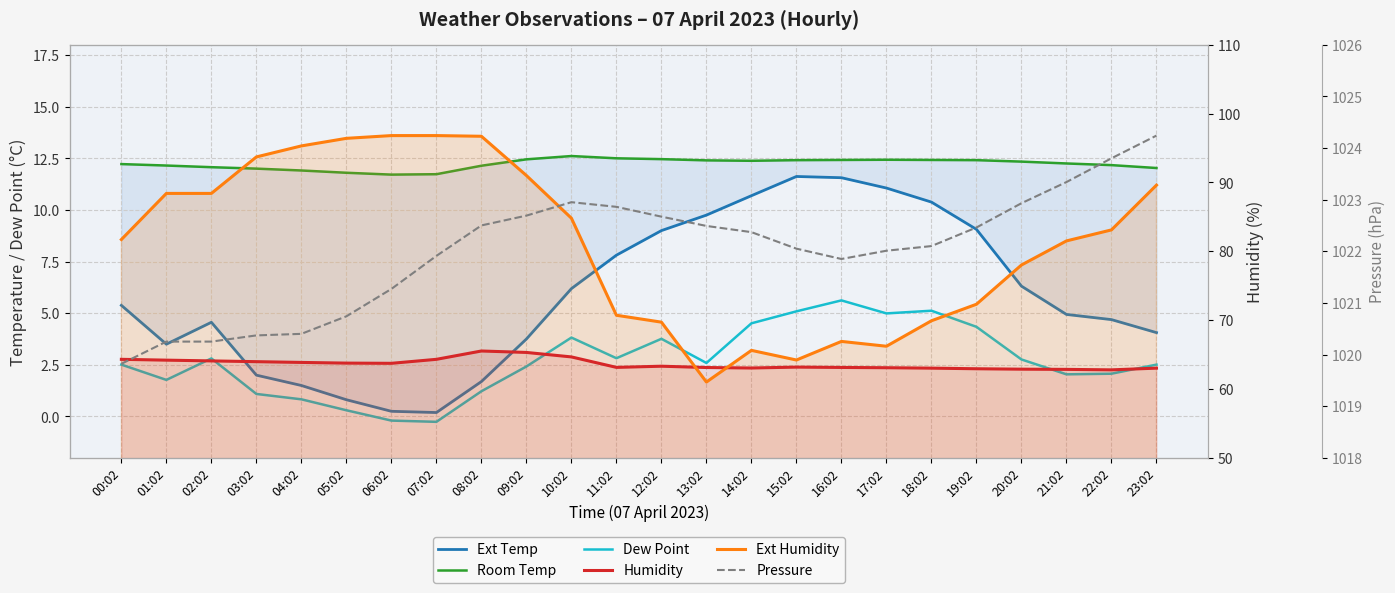

Reading left to right, what are all the values shown in this chart?

Ext Temp: 5.4	3.5	4.6	2.0	1.5	0.8	0.2	0.2	1.7	3.8	6.2	7.8	9.0	9.8	10.7	11.6	11.6	11.1	10.4	9.1	6.3	4.9	4.7	4.1
Room Temp: 12.2	12.2	12.1	12.0	11.9	11.8	11.7	11.7	12.1	12.4	12.6	12.5	12.5	12.4	12.4	12.4	12.4	12.4	12.4	12.4	12.3	12.2	12.2	12.0
Dew Point: 2.5	1.8	2.8	1.1	0.8	0.3	-0.2	-0.3	1.2	2.4	3.8	2.8	3.8	2.6	4.5	5.1	5.6	5.0	5.1	4.3	2.8	2.0	2.1	2.5
Humidity: 64.3	64.2	64.1	64.0	63.9	63.8	63.7	64.3	65.5	65.3	64.7	63.1	63.3	63.1	63.0	63.2	63.1	63.1	63.0	62.9	62.9	62.8	62.8	63.0
Ext Humidity: 81.7	88.4	88.4	93.7	95.3	96.4	96.8	96.8	96.7	91.0	84.8	70.7	69.7	61.0	65.6	64.2	66.9	66.2	69.9	72.3	78.0	81.5	83.1	89.6
Pressure: 1019.8	1020.2	1020.2	1020.4	1020.4	1020.7	1021.3	1021.9	1022.5	1022.7	1023.0	1022.9	1022.7	1022.5	1022.4	1022.0	1021.9	1022.0	1022.1	1022.5	1022.9	1023.3	1023.8	1024.2